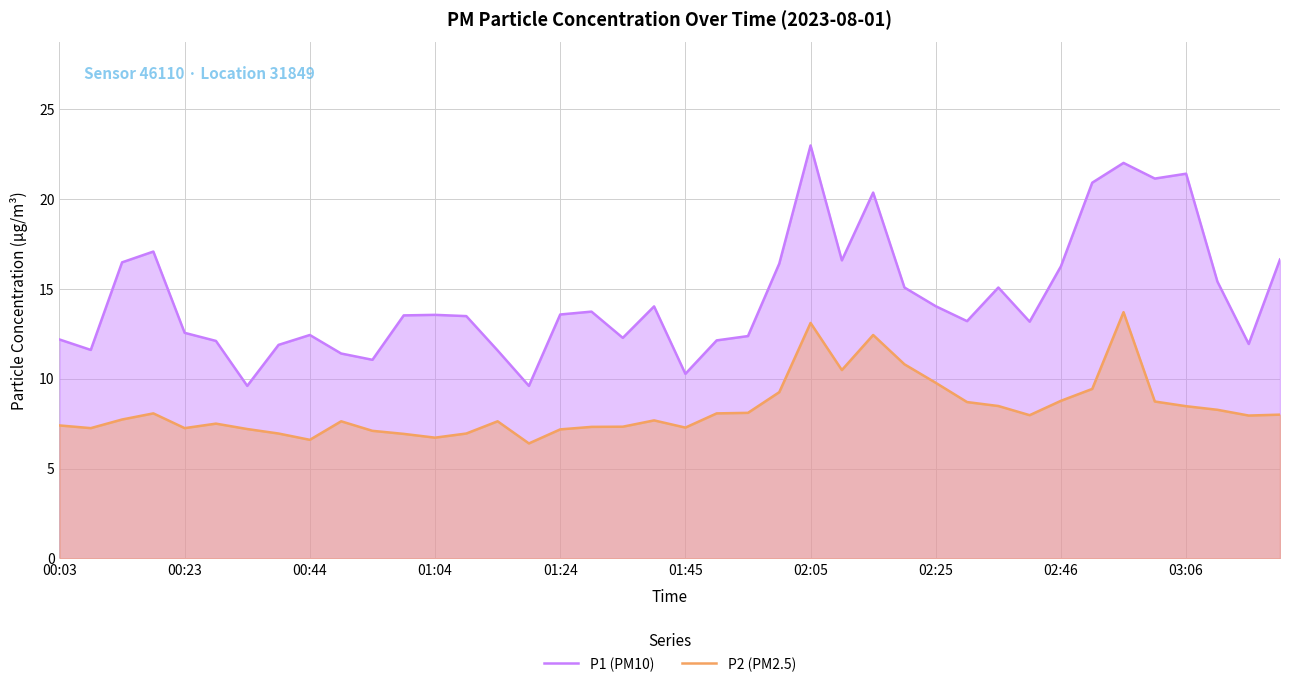

What is the lowest value of the P1 (PM10) series?

9.6